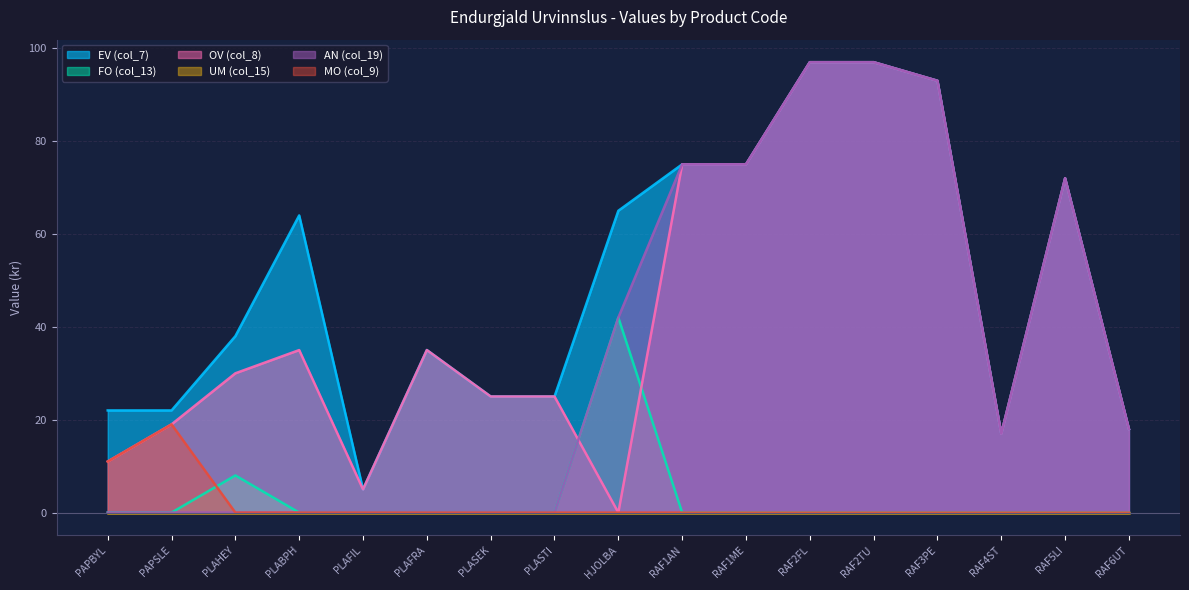

How many lines are shown in the chart?

6